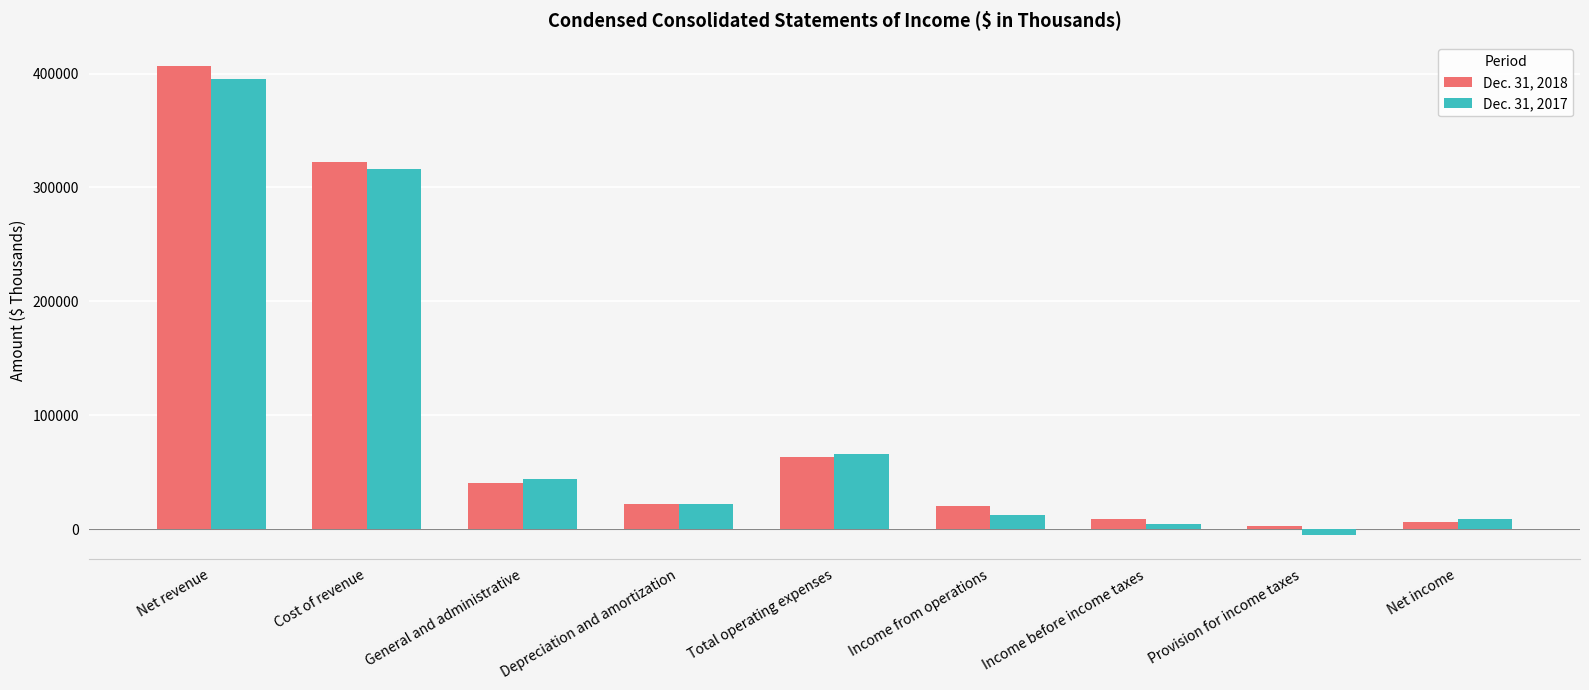

At how many categories does at least one series exceed 26958?

4